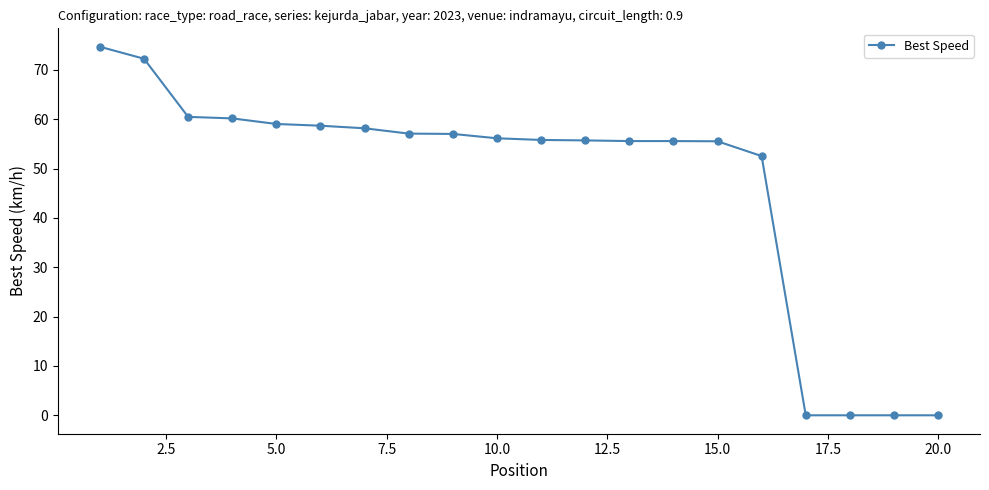

What is the difference between the maximum and minimum values?

74.7